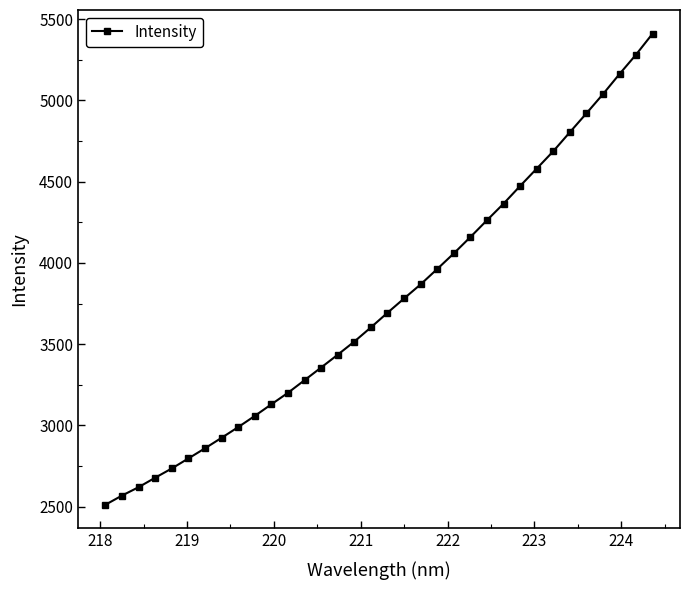

What is the average value?

3757.8